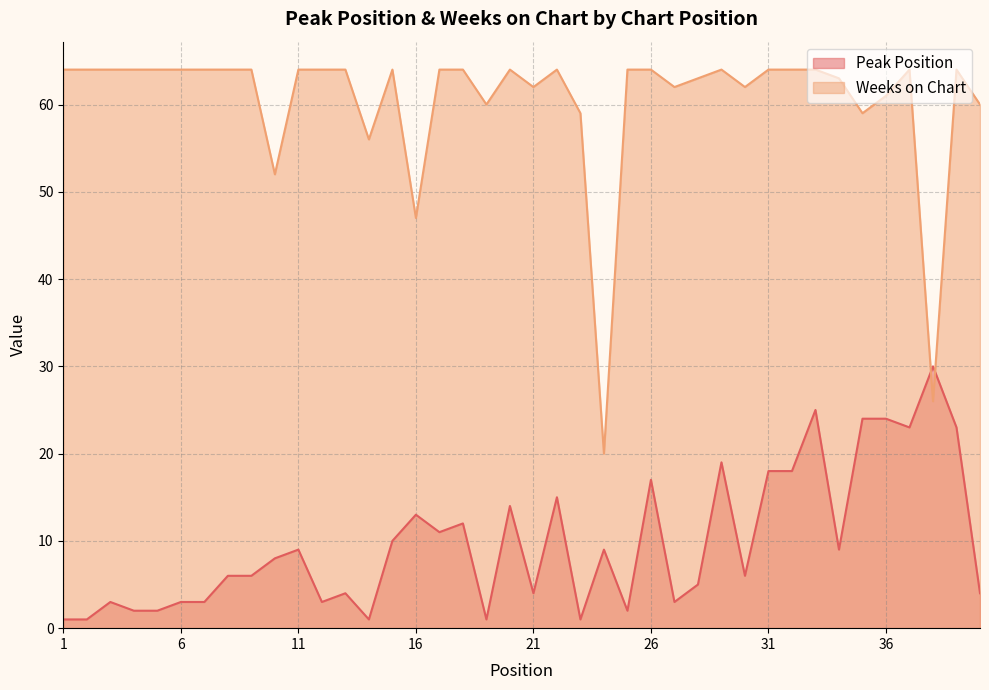

What is the difference between the highest and lowest values at 1?

63